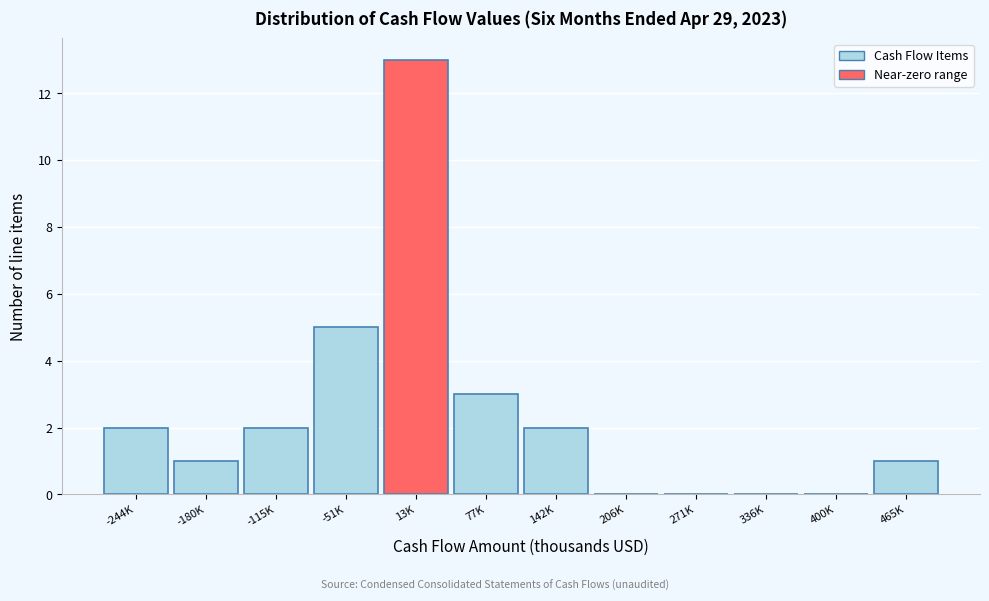

Reading left to right, list all the values displayed in this chart.

-244K=2	-180K=1	-115K=2	-51K=5	13K=13	77K=3	142K=2	206K=0	271K=0	336K=0	400K=0	465K=1